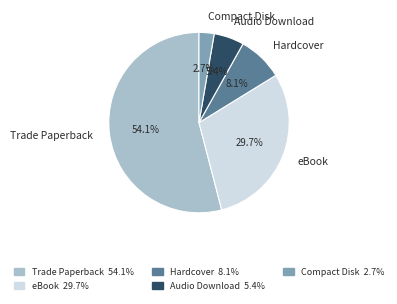

The Compact Disk slice represents 13% of the pie. True or false?

False